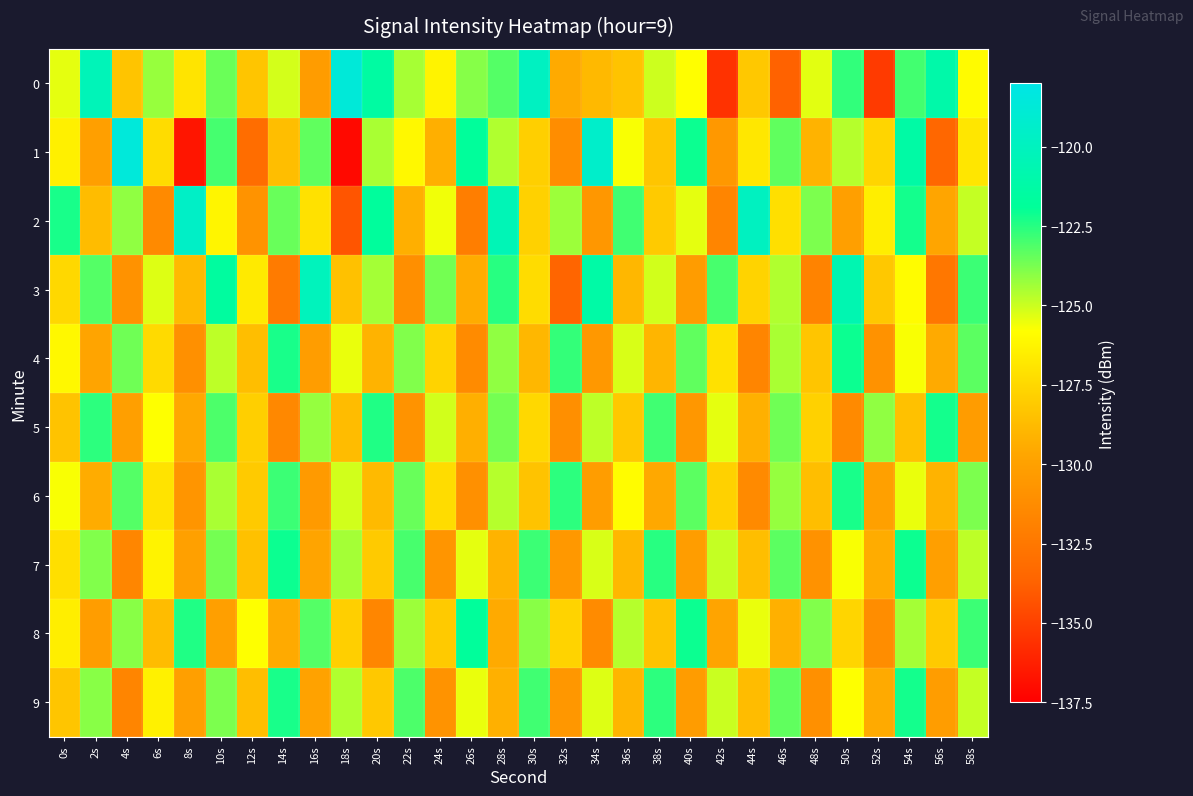

At which category is the sum across all series the highest?

54s